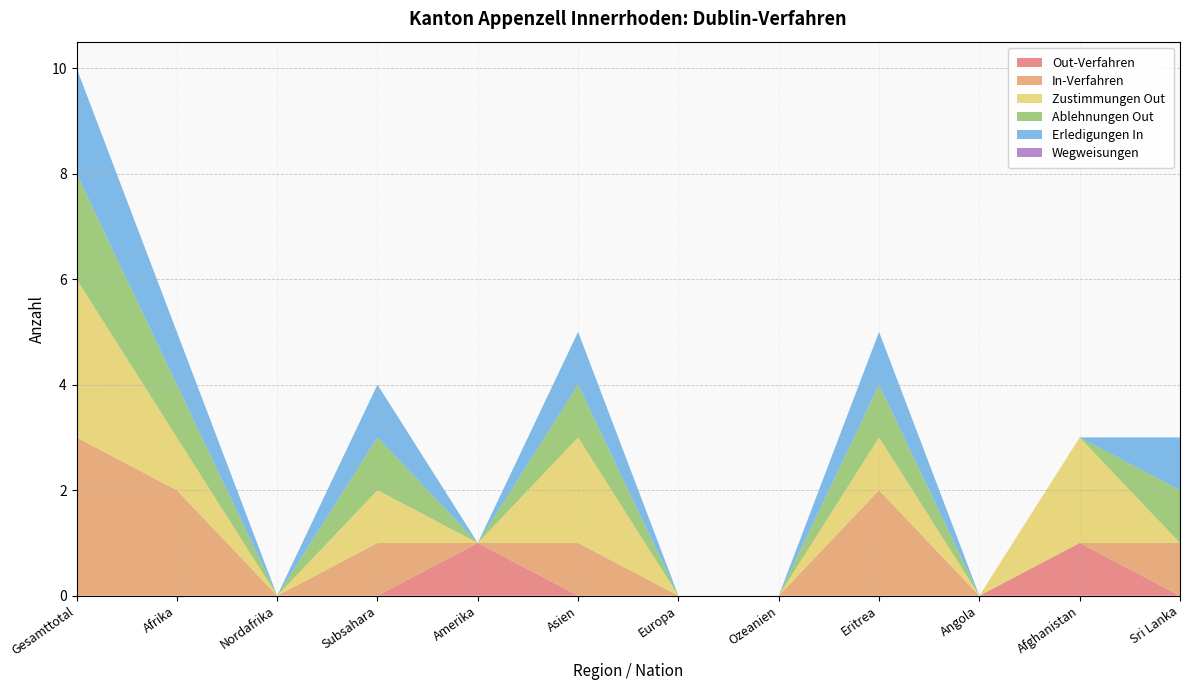

Reading left to right, transcribe all the data shown in this chart.

Out-Verfahren: Gesamttotal=0	Afrika=0	Nordafrika=0	Subsahara=0	Amerika=1	Asien=0	Europa=0	Ozeanien=0	Eritrea=0	Angola=0	Afghanistan=1	Sri Lanka=0
In-Verfahren: Gesamttotal=3	Afrika=2	Nordafrika=0	Subsahara=1	Amerika=0	Asien=1	Europa=0	Ozeanien=0	Eritrea=2	Angola=0	Afghanistan=0	Sri Lanka=1
Zustimmungen Out: Gesamttotal=3	Afrika=1	Nordafrika=0	Subsahara=1	Amerika=0	Asien=2	Europa=0	Ozeanien=0	Eritrea=1	Angola=0	Afghanistan=2	Sri Lanka=0
Ablehnungen Out: Gesamttotal=2	Afrika=1	Nordafrika=0	Subsahara=1	Amerika=0	Asien=1	Europa=0	Ozeanien=0	Eritrea=1	Angola=0	Afghanistan=0	Sri Lanka=1
Erledigungen In: Gesamttotal=2	Afrika=1	Nordafrika=0	Subsahara=1	Amerika=0	Asien=1	Europa=0	Ozeanien=0	Eritrea=1	Angola=0	Afghanistan=0	Sri Lanka=1
Wegweisungen: Gesamttotal=0	Afrika=0	Nordafrika=0	Subsahara=0	Amerika=0	Asien=0	Europa=0	Ozeanien=0	Eritrea=0	Angola=0	Afghanistan=0	Sri Lanka=0